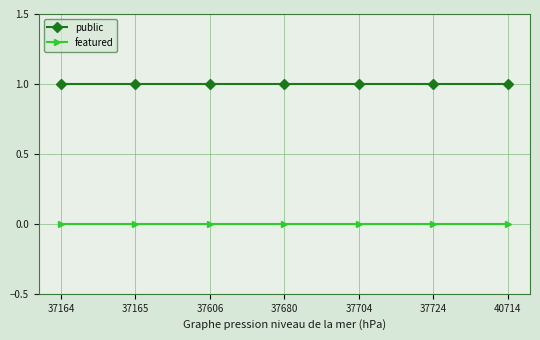

What is the value of the public point at the 4th from the left?

1